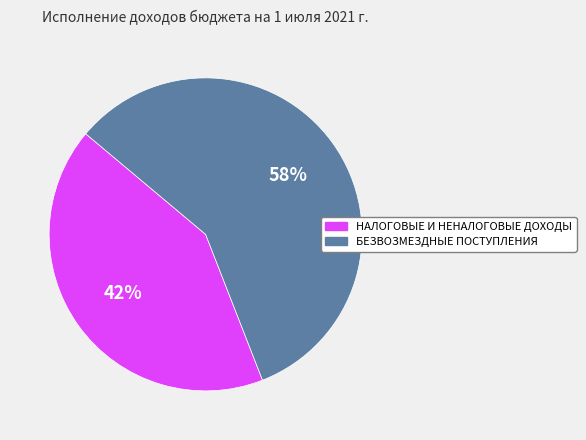

How many segments does this pie chart have?

2